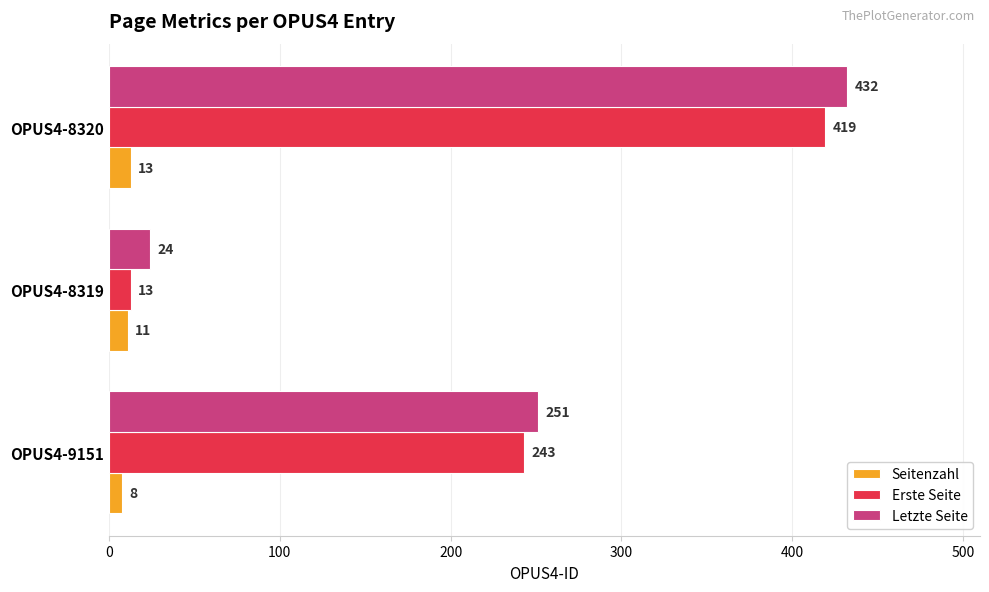

What is the difference between the maximum and minimum values in the Seitenzahl series?

5